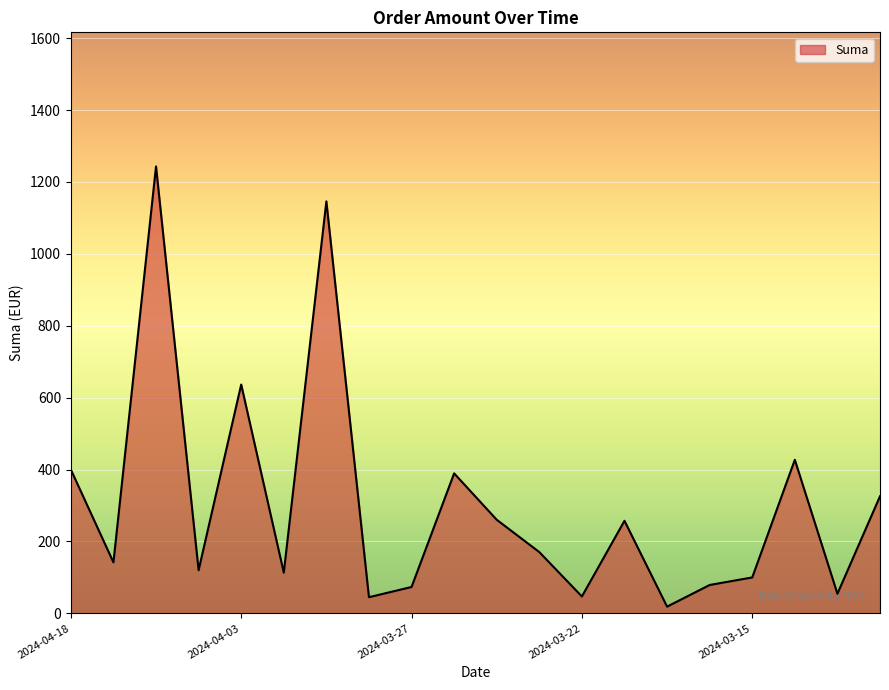

What is the maximum value shown in the chart?

1243.2